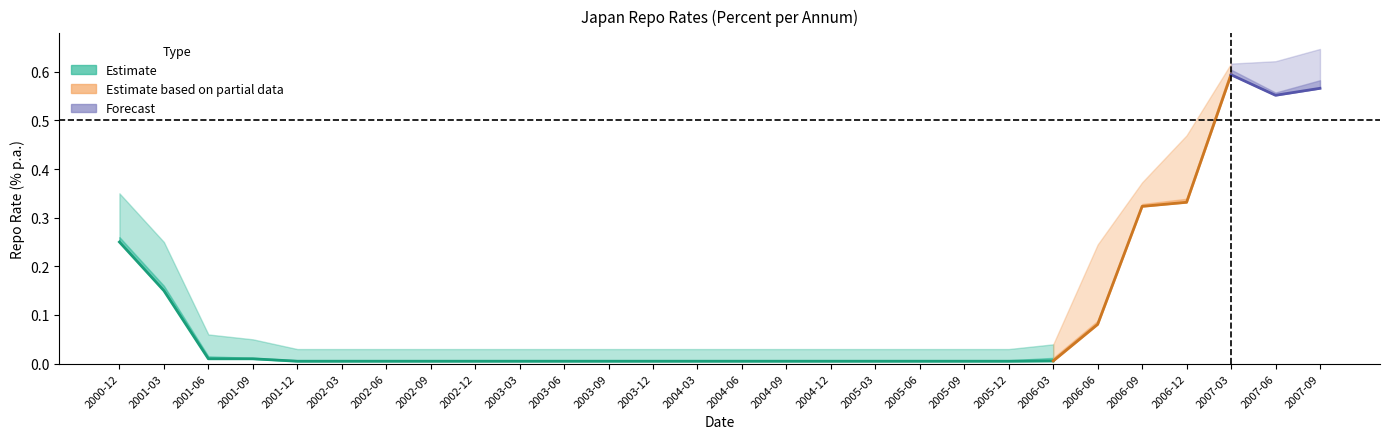

Where is the first local maximum for one_month?

25